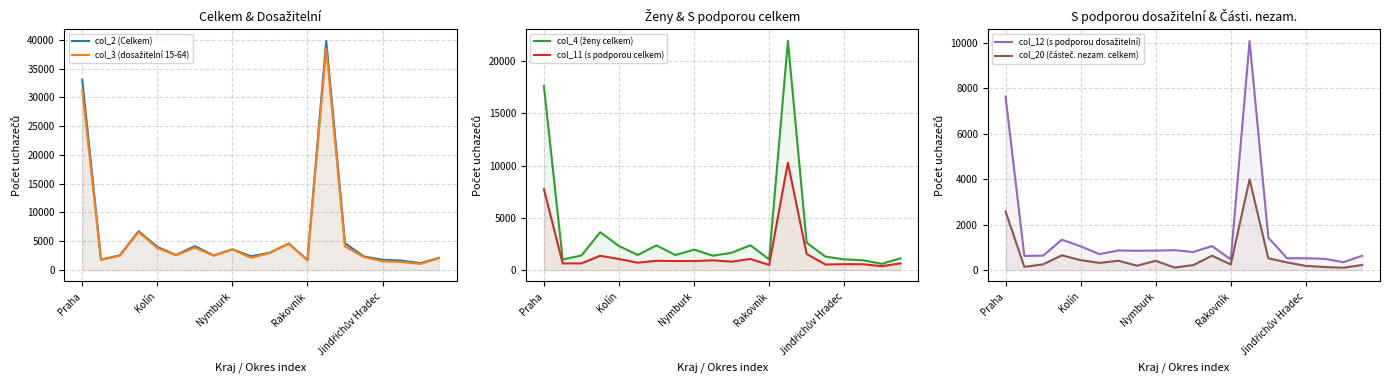

True or false: col_20 (částeč. nezam. celkem) has a value of 408 at 6.

True